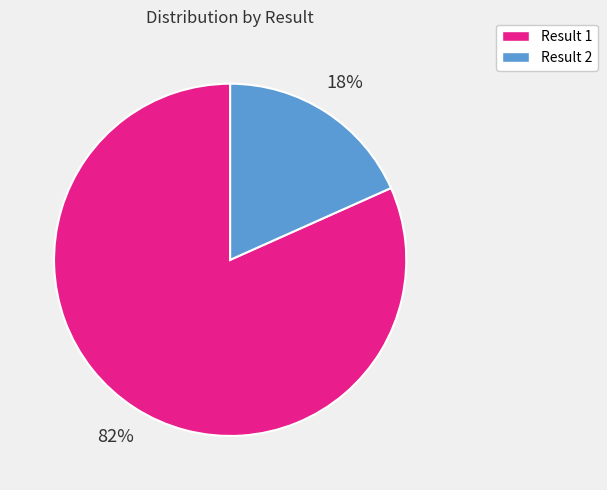

Is there any slice that represents more than half of the pie?

Yes